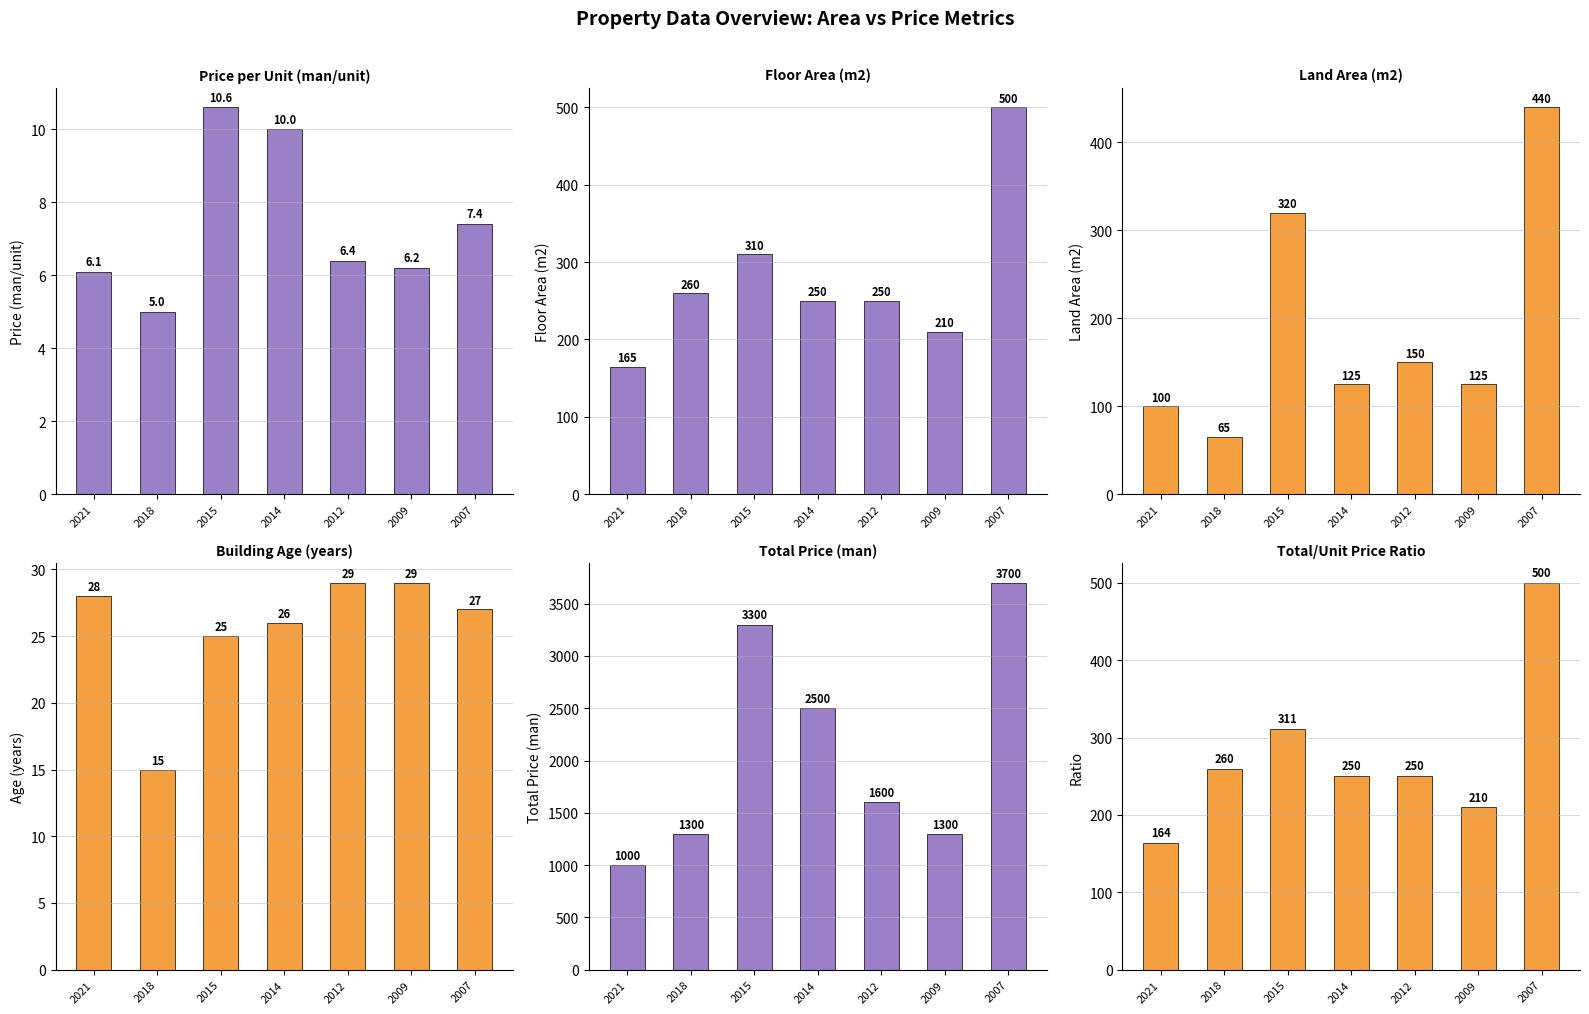

Where is Floor Area (m2) nearest to the value 332?

2015